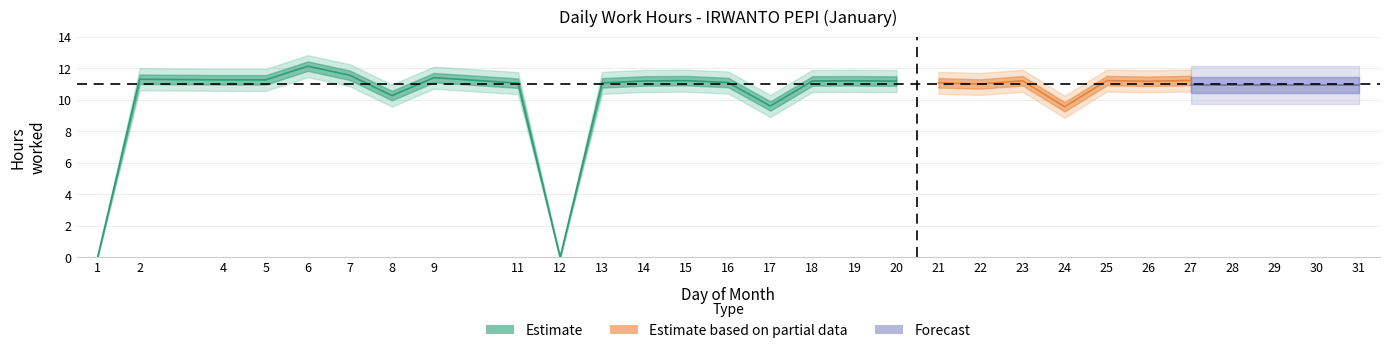

How many points are lower than both their immediate neighbors (excluding endpoints)?

6